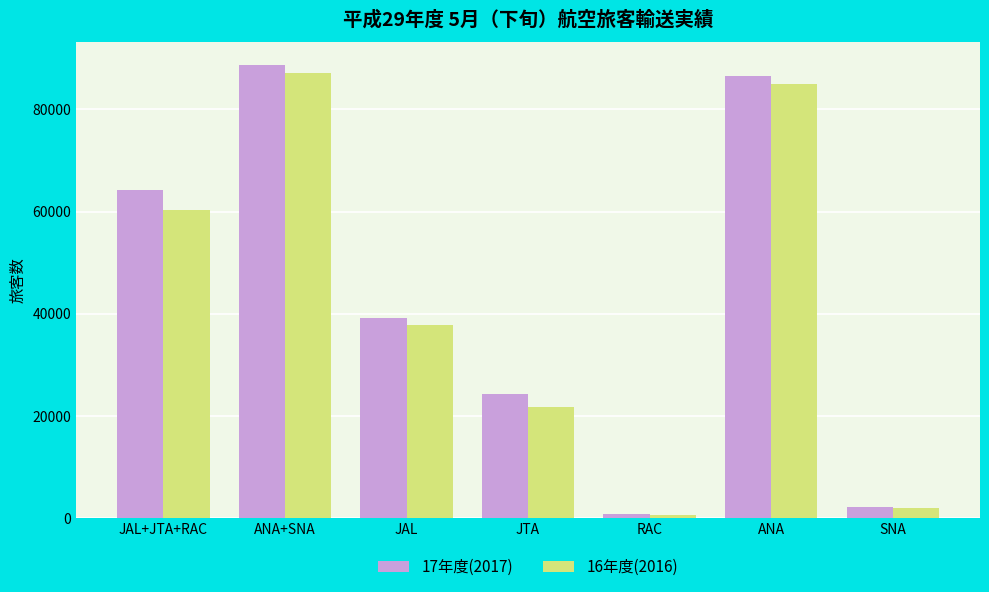

What position from the left is ANA+SNA?

2